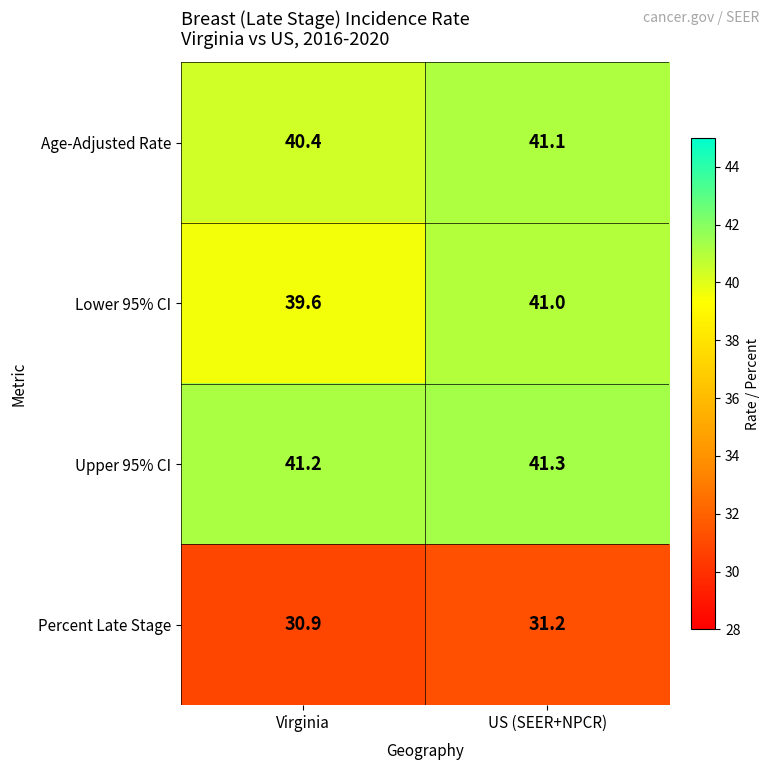

What is the difference between the highest and lowest values at US (SEER+NPCR)?

10.1